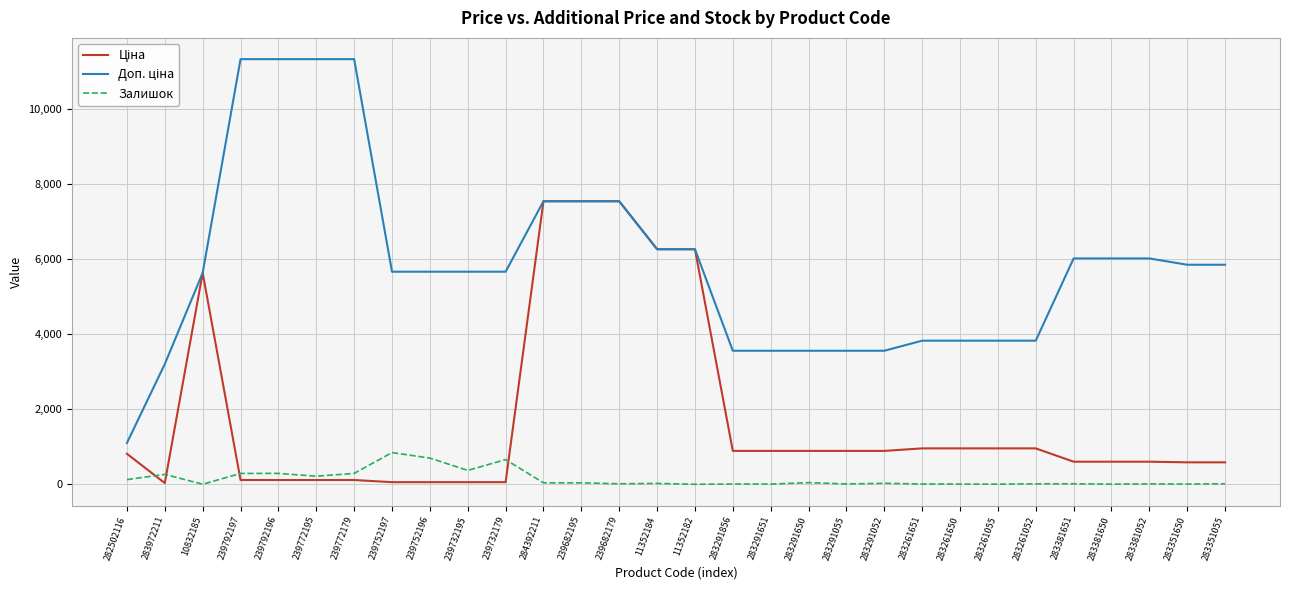

At which category is the sum across all series the highest?

284392211